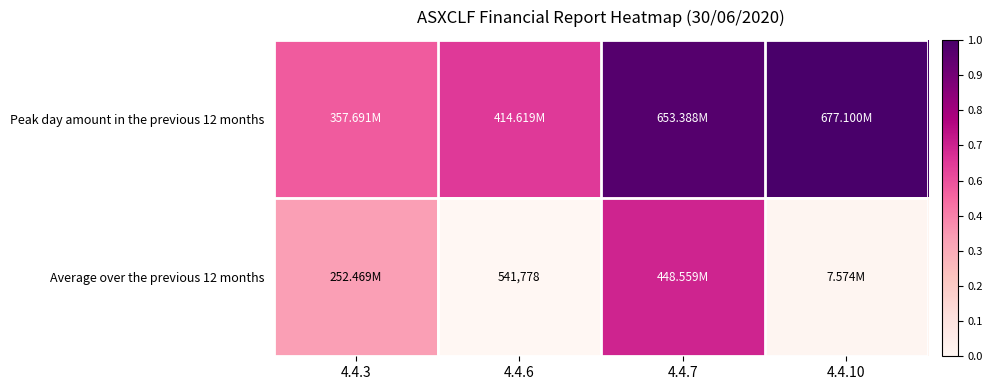

What is the average value of the Peak day amount in the previous 12 months series?

0.8